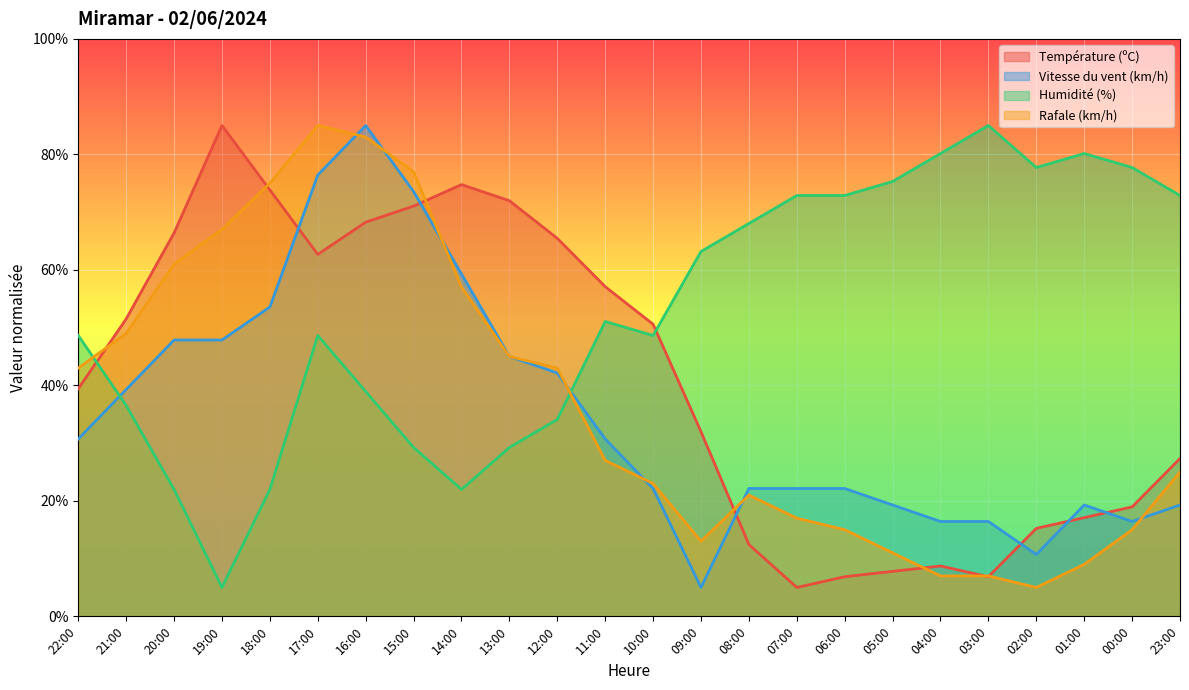

In Rafale (km/h), how many points are higher than both neighbors (excluding endpoints)?

2